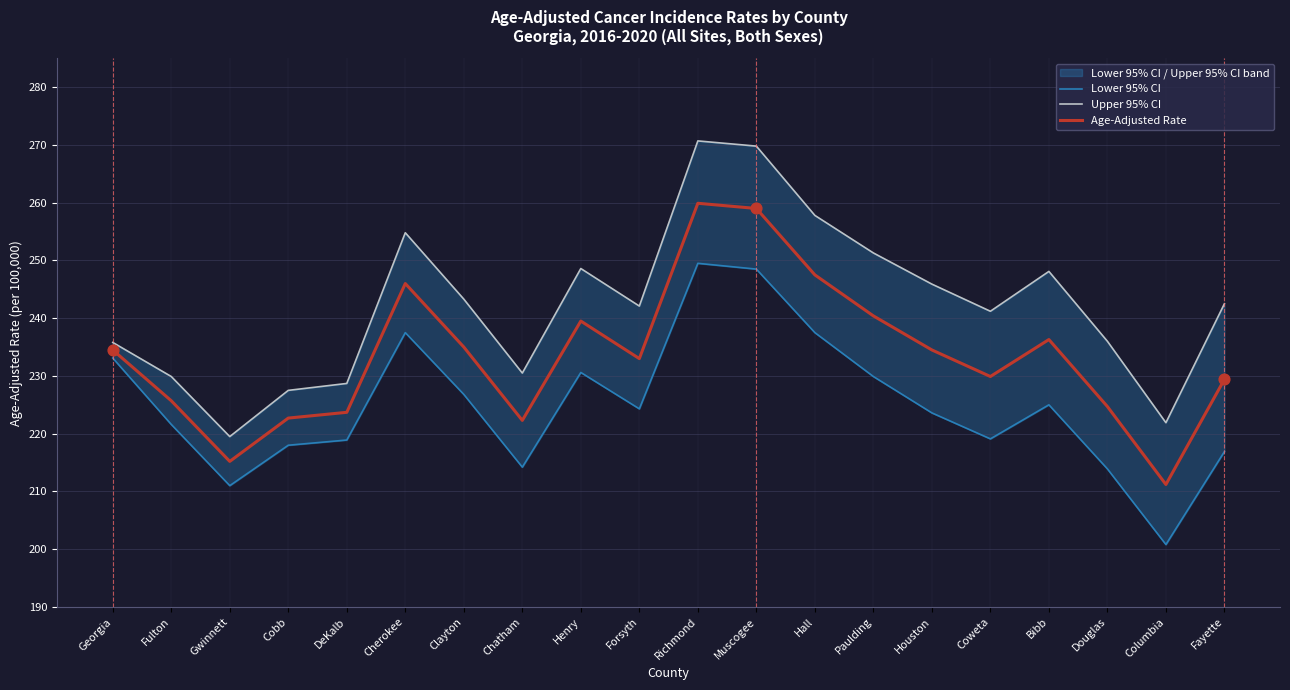

Is the value of Lower 95% CI at Cherokee greater than the value of Upper 95% CI at Fayette?

No